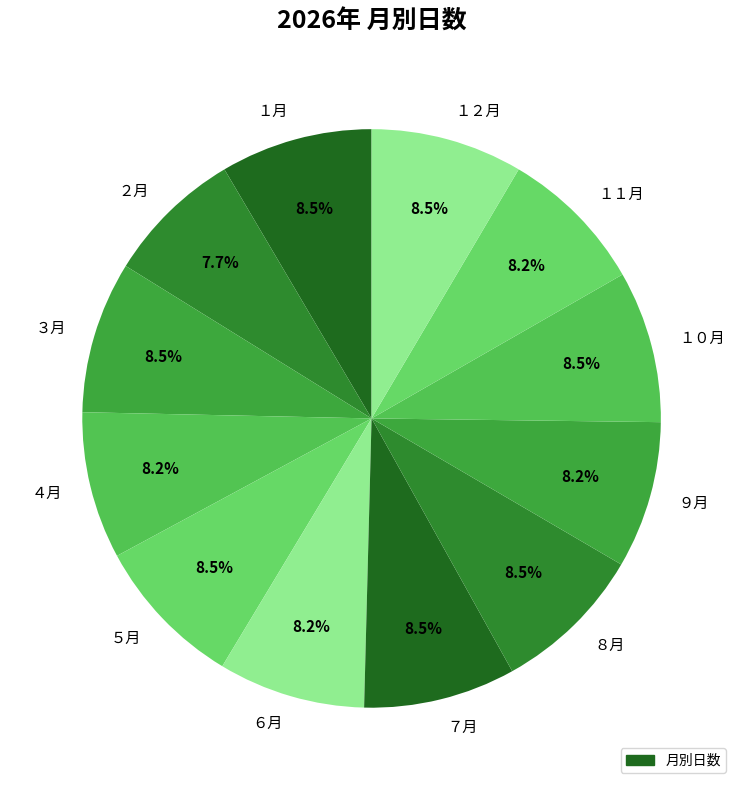

Which category has the smallest portion of the pie?

２月